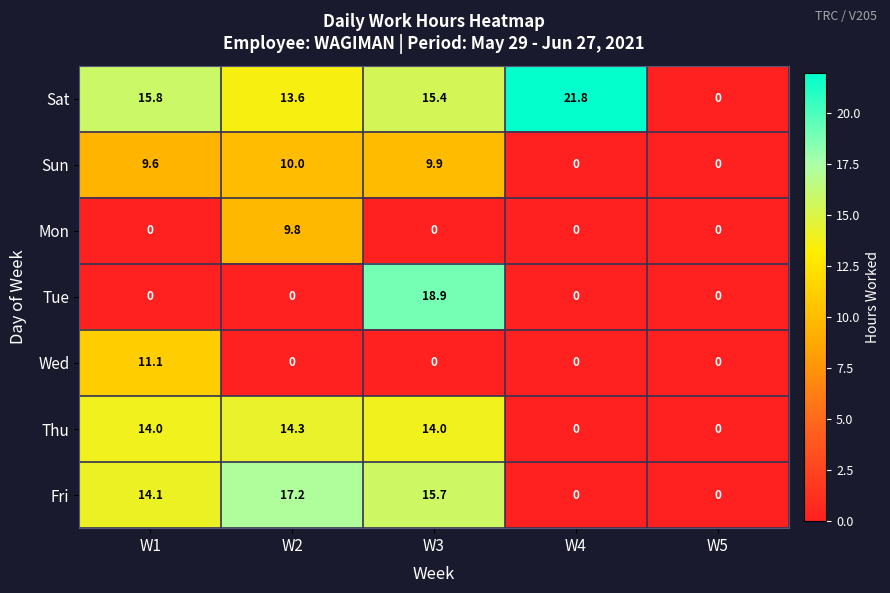

What is the total value across all series at W3?

73.9